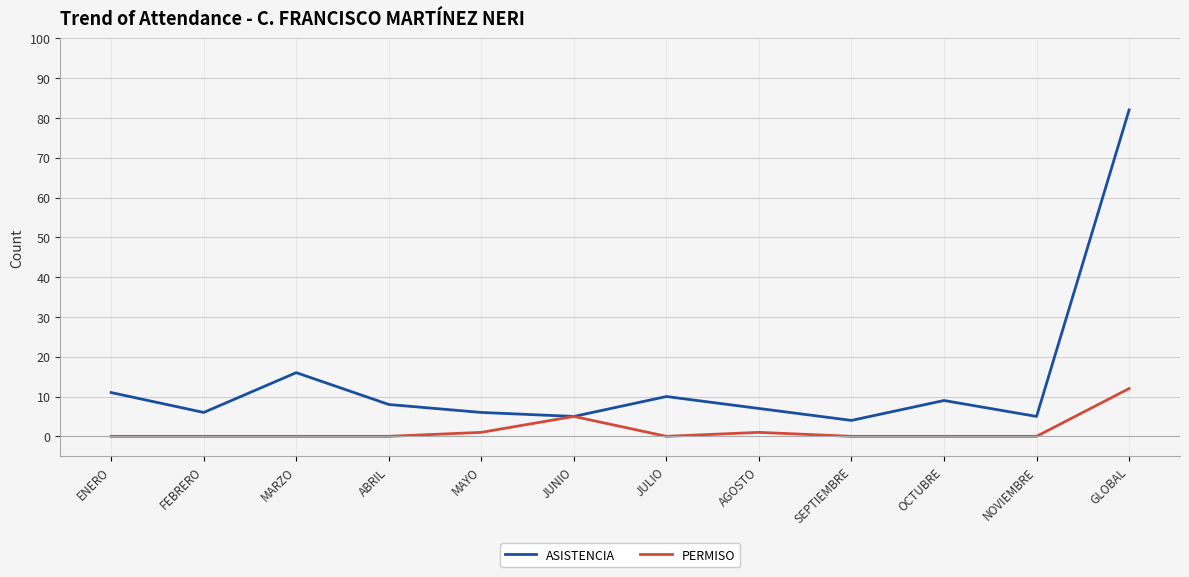

Is it true that PERMISO equals 5 at MARZO?

False